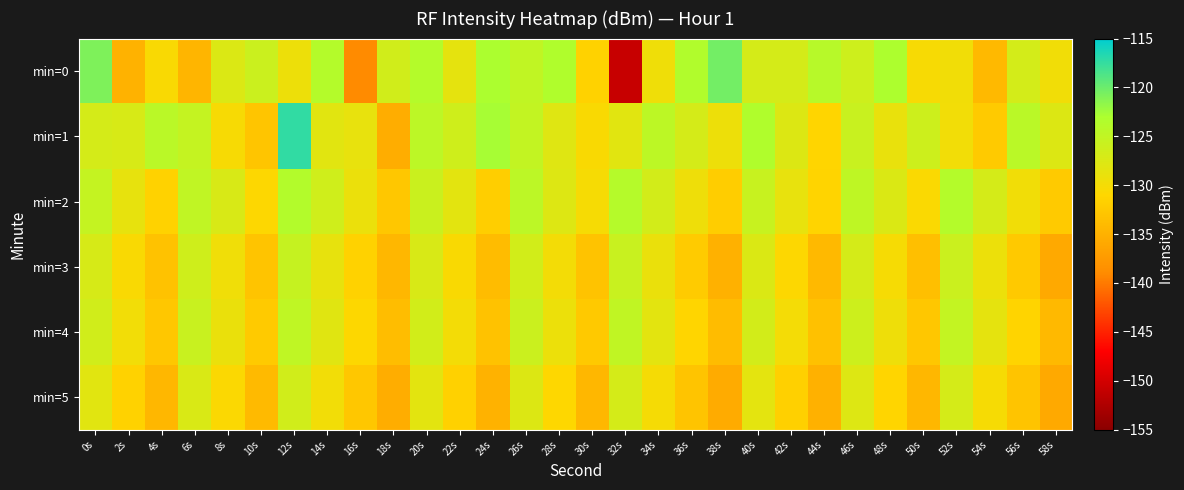

At which category is the sum across all series the highest?

12s